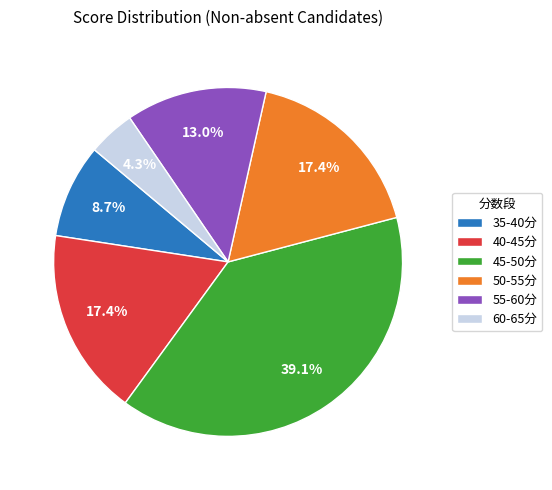

Between 50-55分 and 45-50分, which is larger?

45-50分